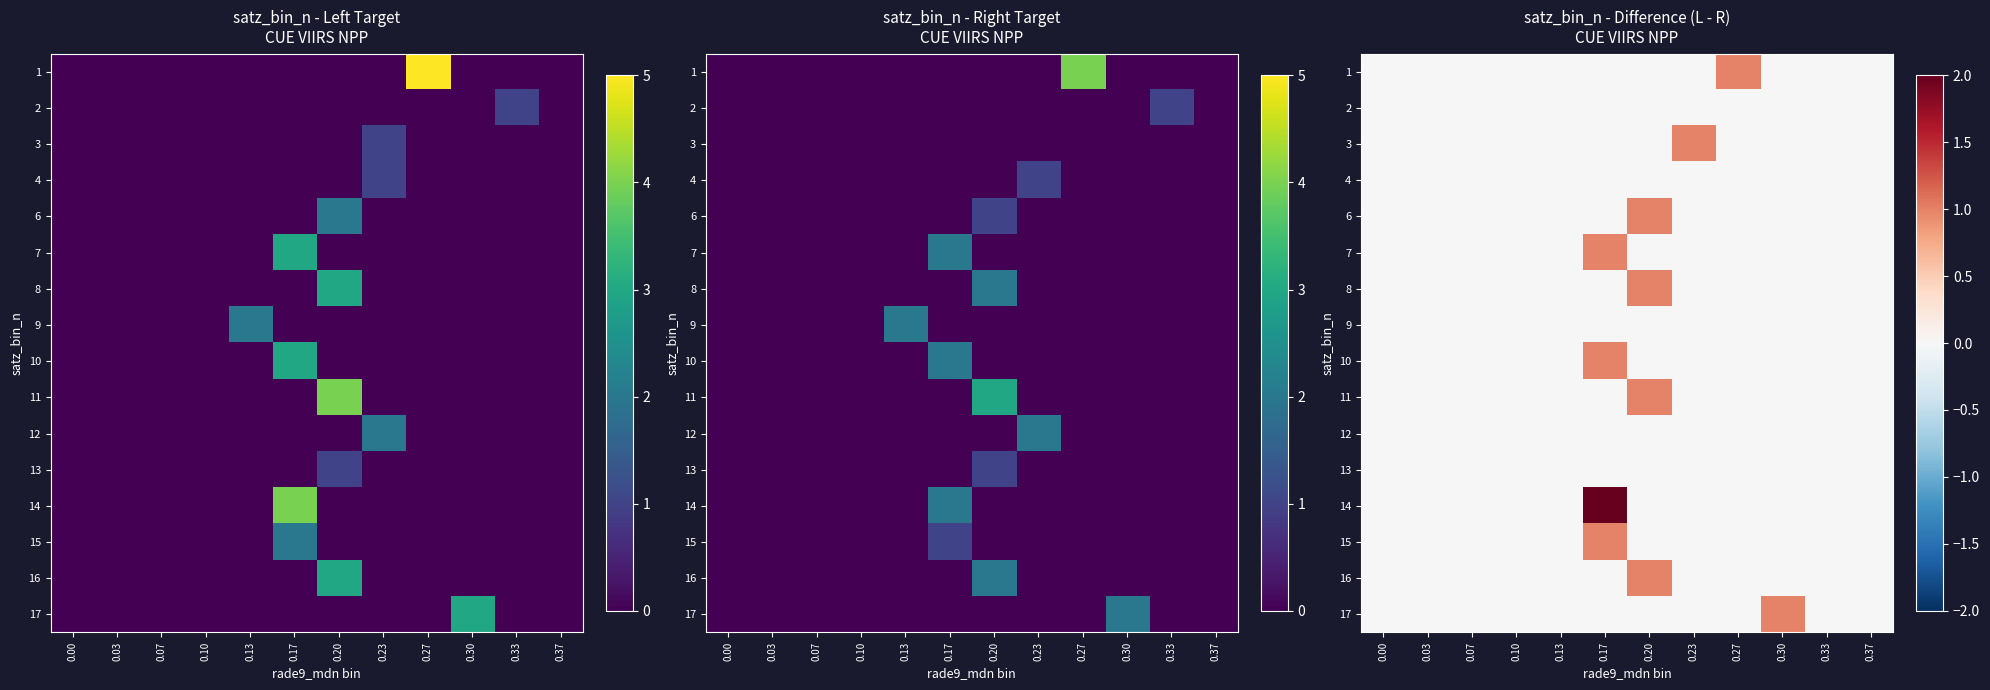

Which label corresponds to the largest value in the chart?

0.17